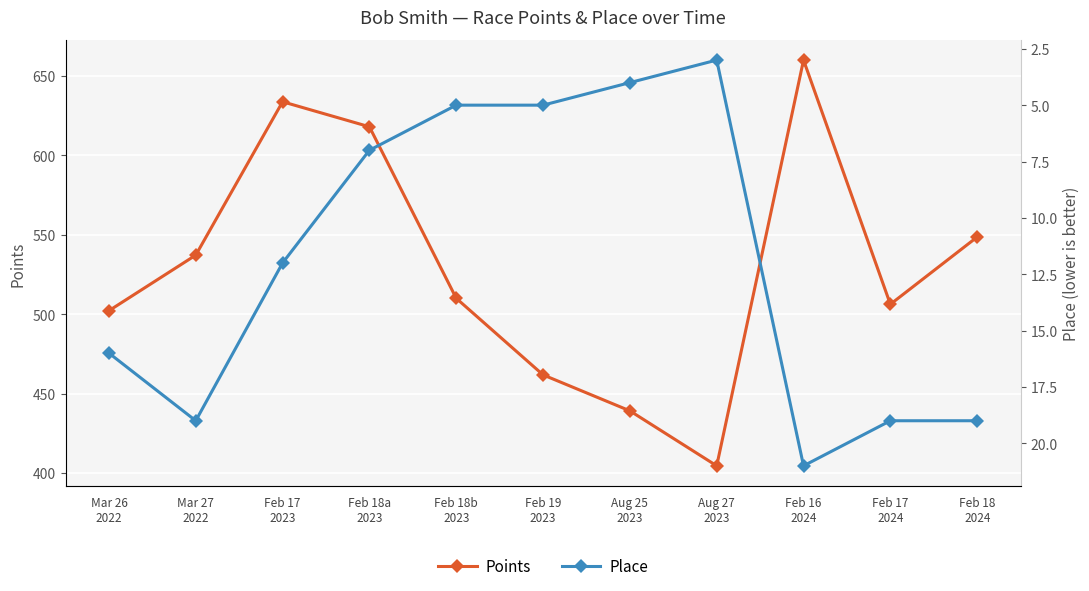

True or false: Place and Points intersect in this chart.

False